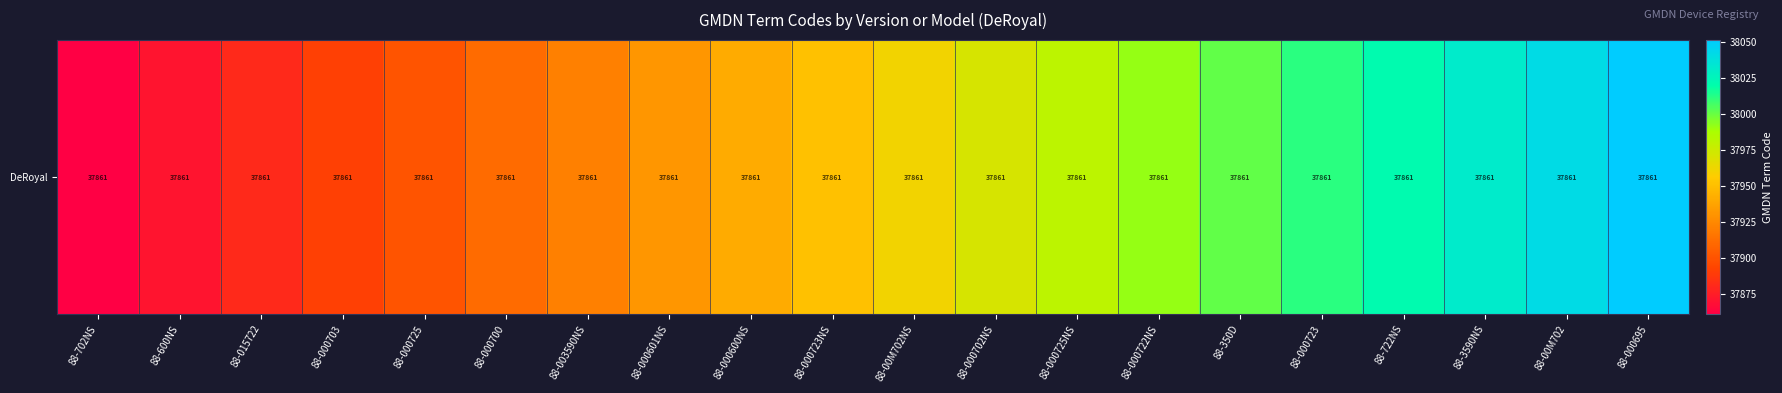

What is the ratio of the value at 88-00M702NS to the value at 88-000601NS?

1.0